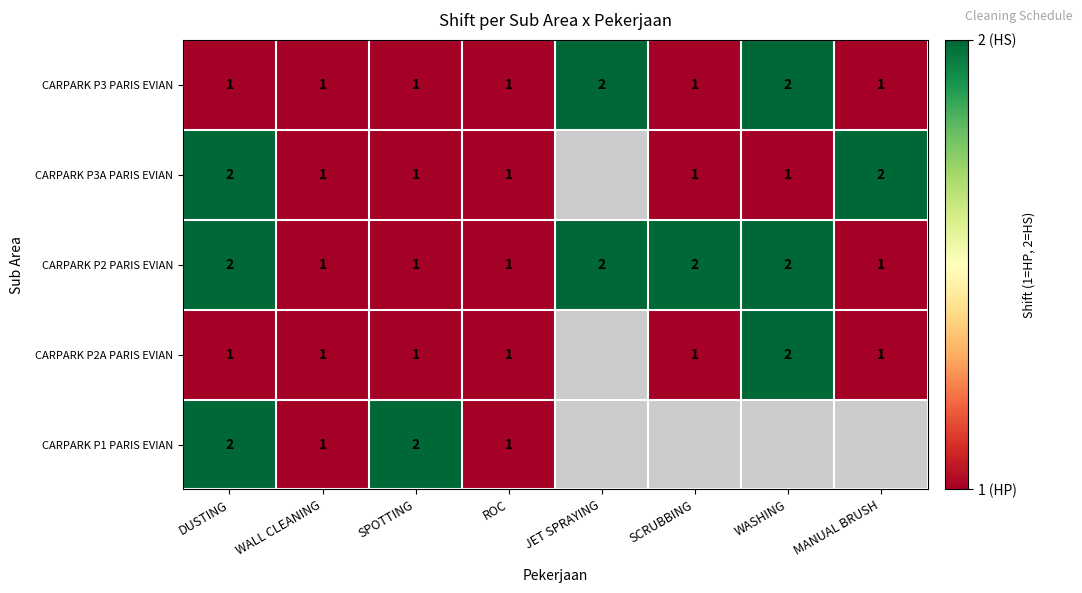

At which category is the sum across all series the highest?

DUSTING